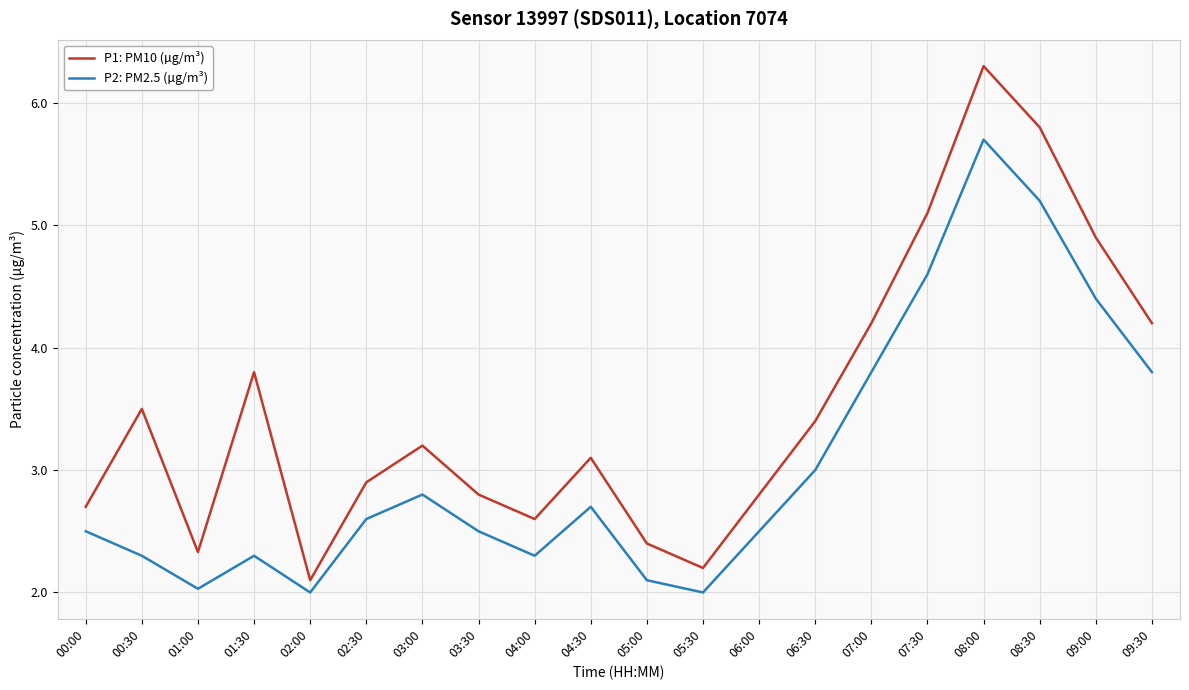

At 07:30, list the series in order from smallest to largest.

P2: PM2.5 (µg/m³), P1: PM10 (µg/m³)